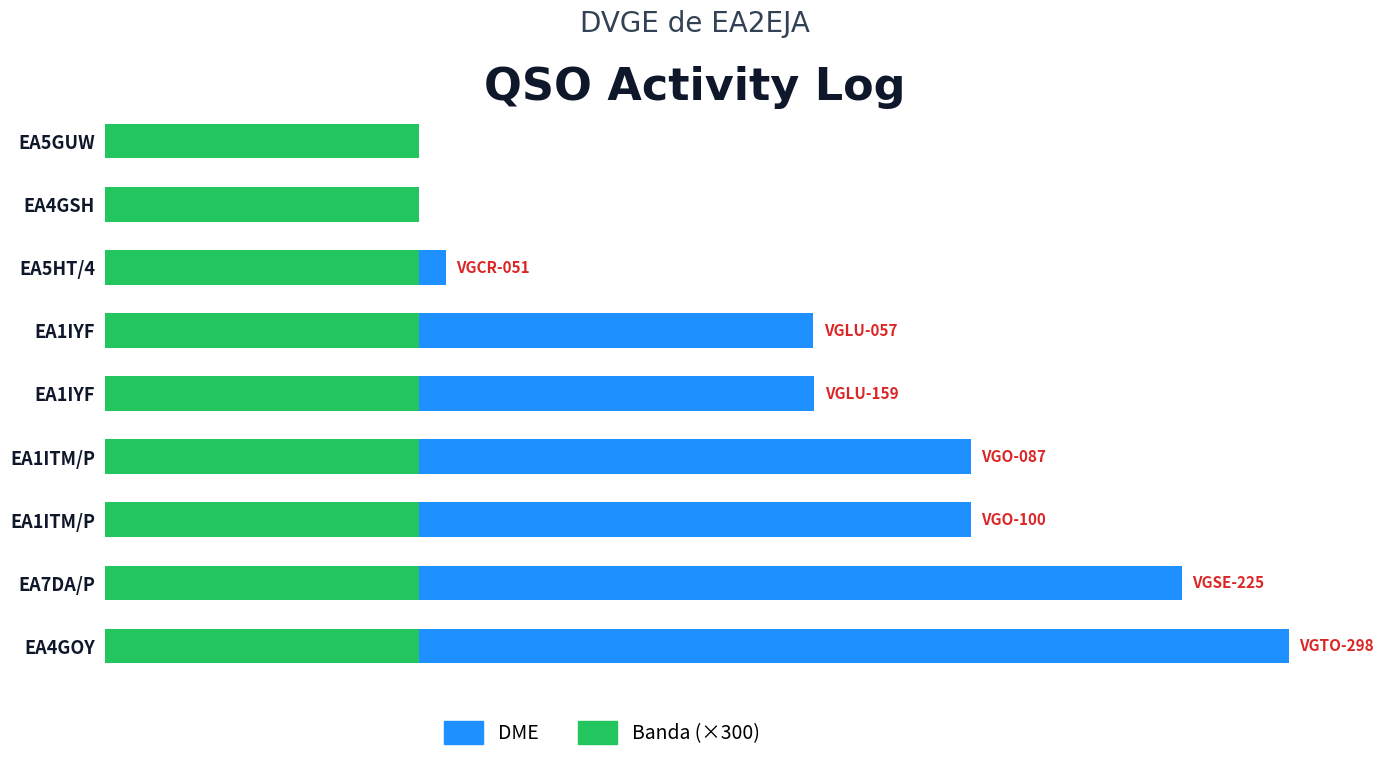

Rank the series by their maximum value, from lowest to highest.

Banda (×300), DME